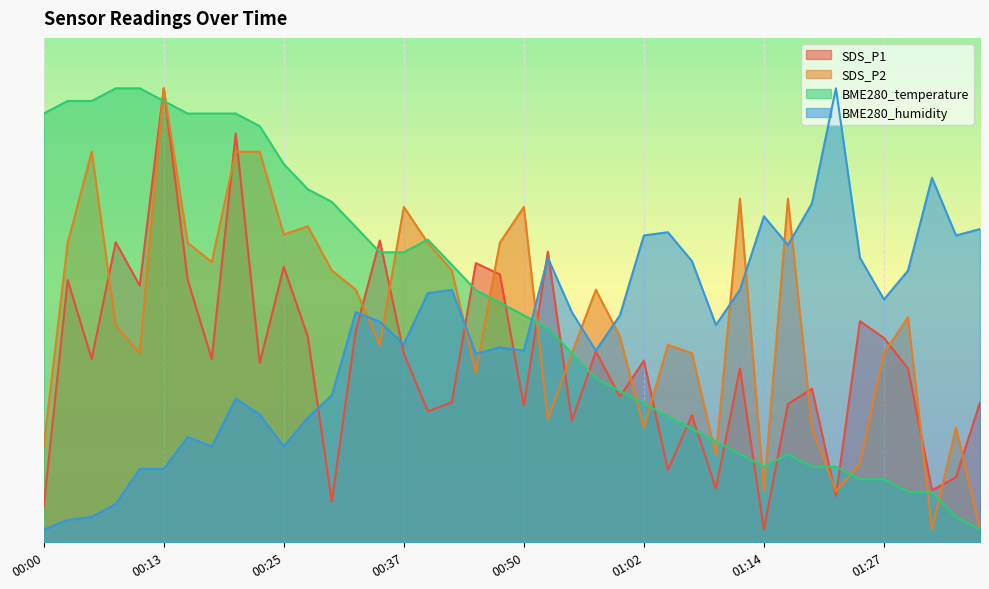

What is the highest value of the BME280_temperature series?

72.0